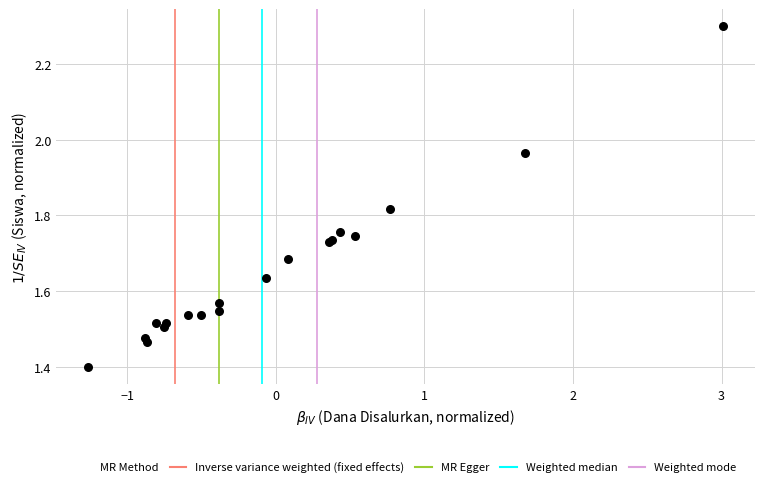

What Y value in the scatter plot is closest to 1?

1.4